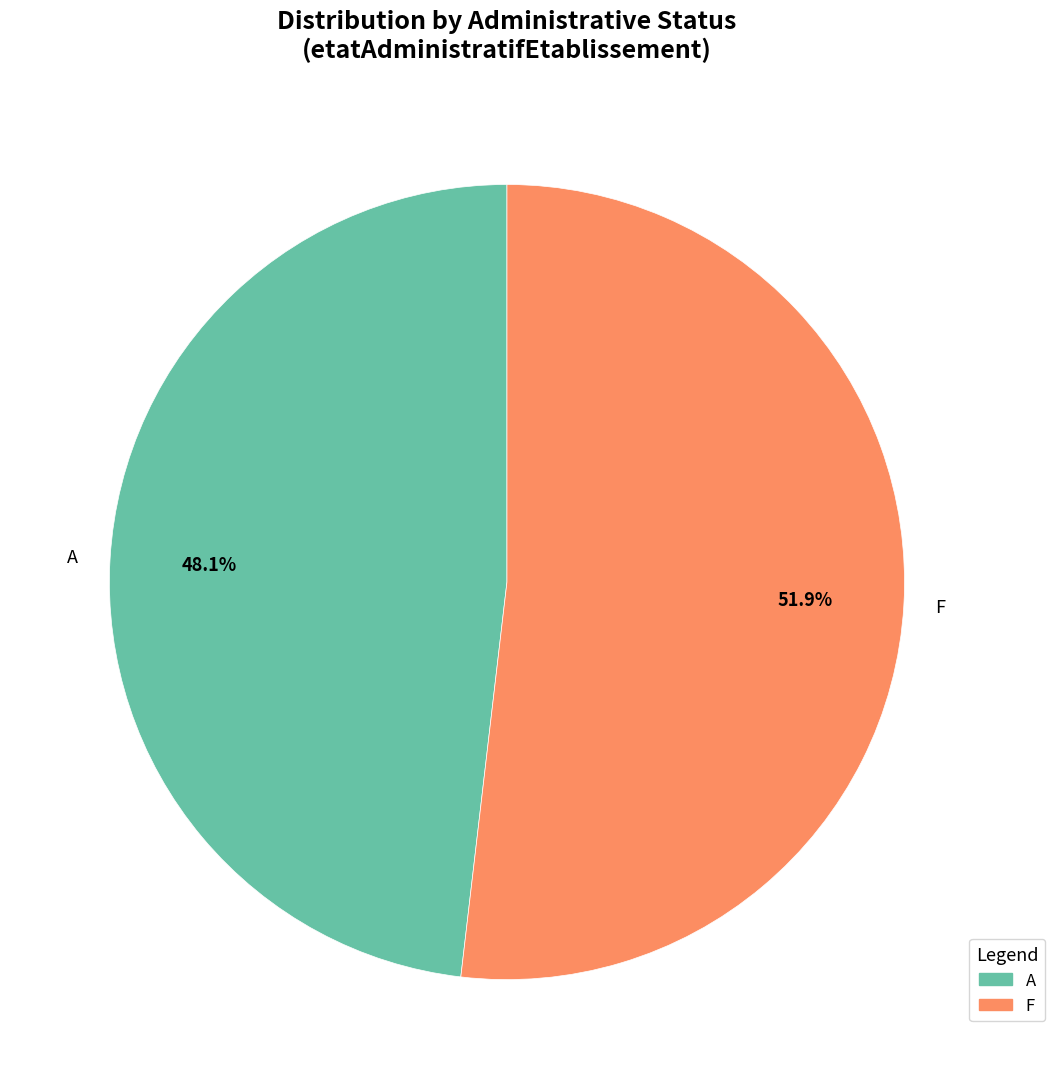

To the nearest percent, what is the difference between the largest and smallest slice percentages?

4%